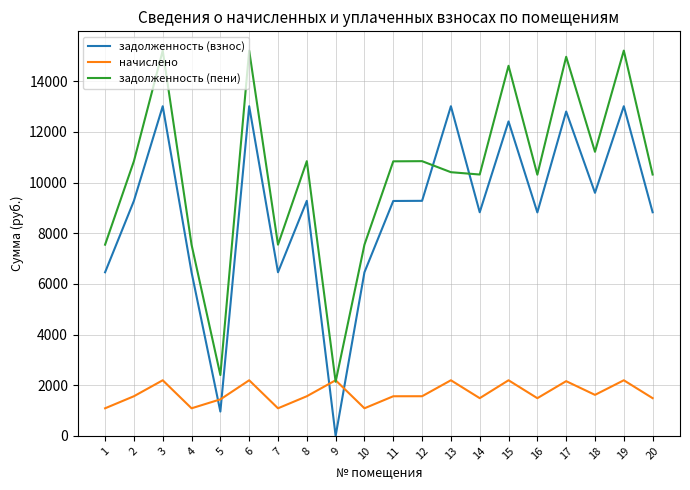

What is the difference between the maximum and minimum values in the задолженность (пени) series?

13072.2